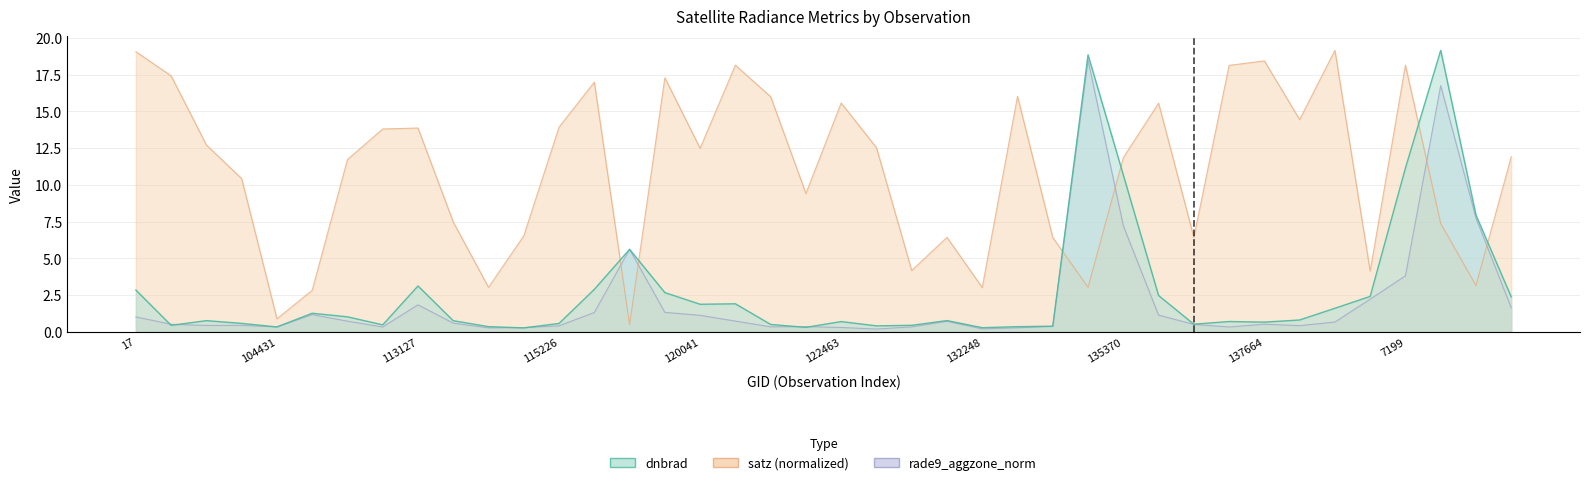

What are all the series names shown in the legend?

dnbrad, satz, rade9_aggzone_norm